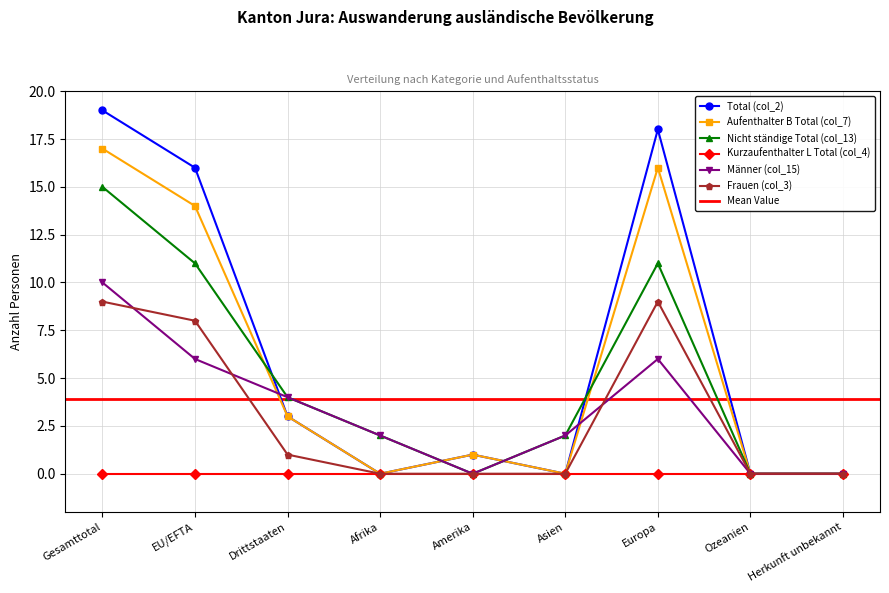

True or false: Aufenthalter B Total (col_7) has a value of 17 at Gesamttotal.

True